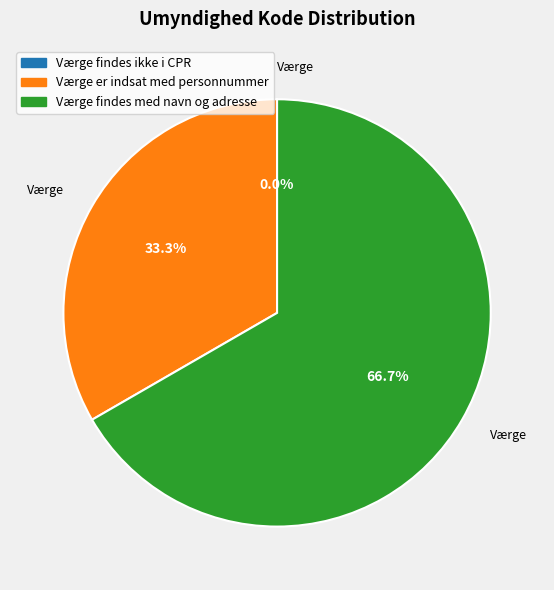

How many segments does this pie chart have?

3